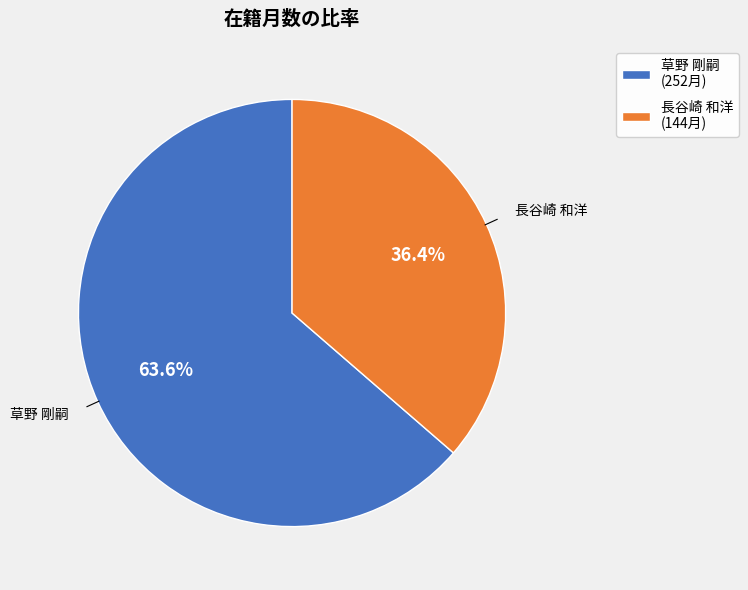

The 長谷崎 和洋 slice represents 44% of the pie. True or false?

False